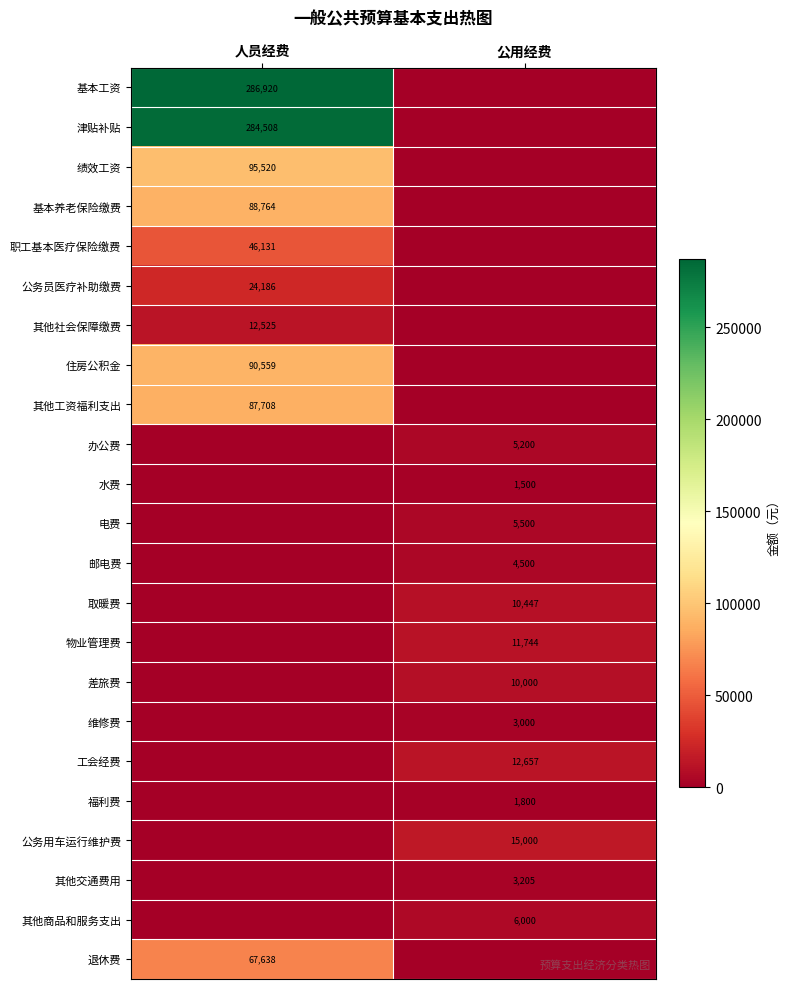

Is it true that 退休费 equals 67638 at 人员经费?

True